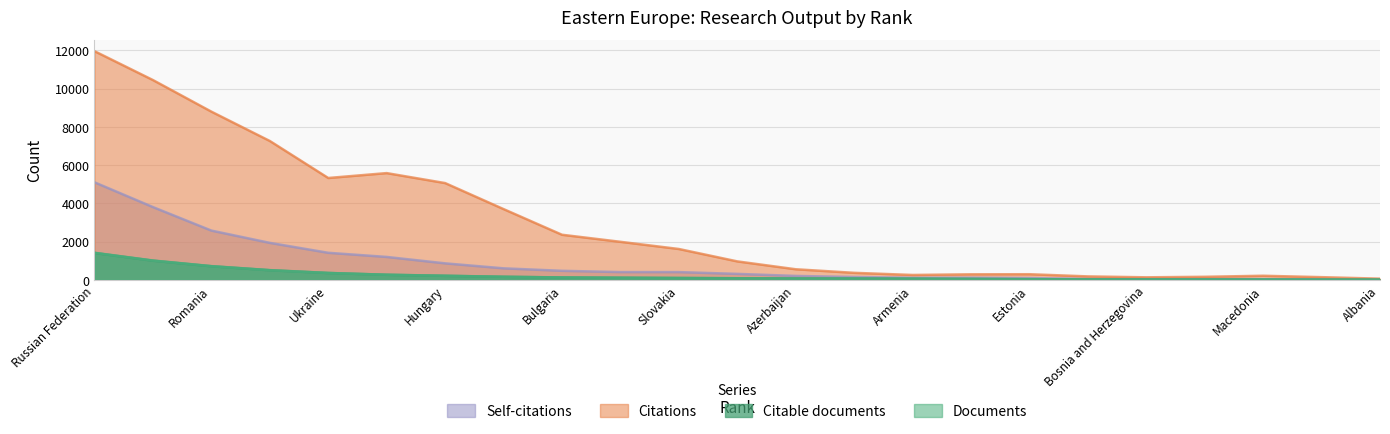

Which series has the largest total across all categories?

Citations